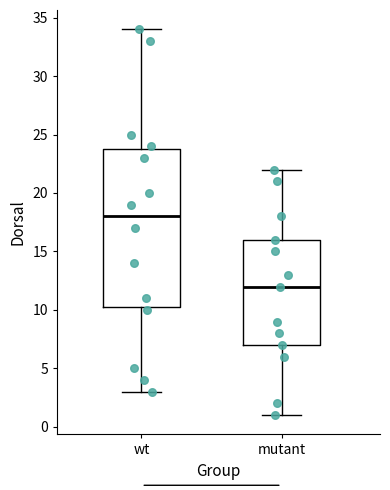

Where does the lower whisker of the box for wt end on the y-axis? The values are not printed on the chart, so give them approximately, as read against the axis.

3.0